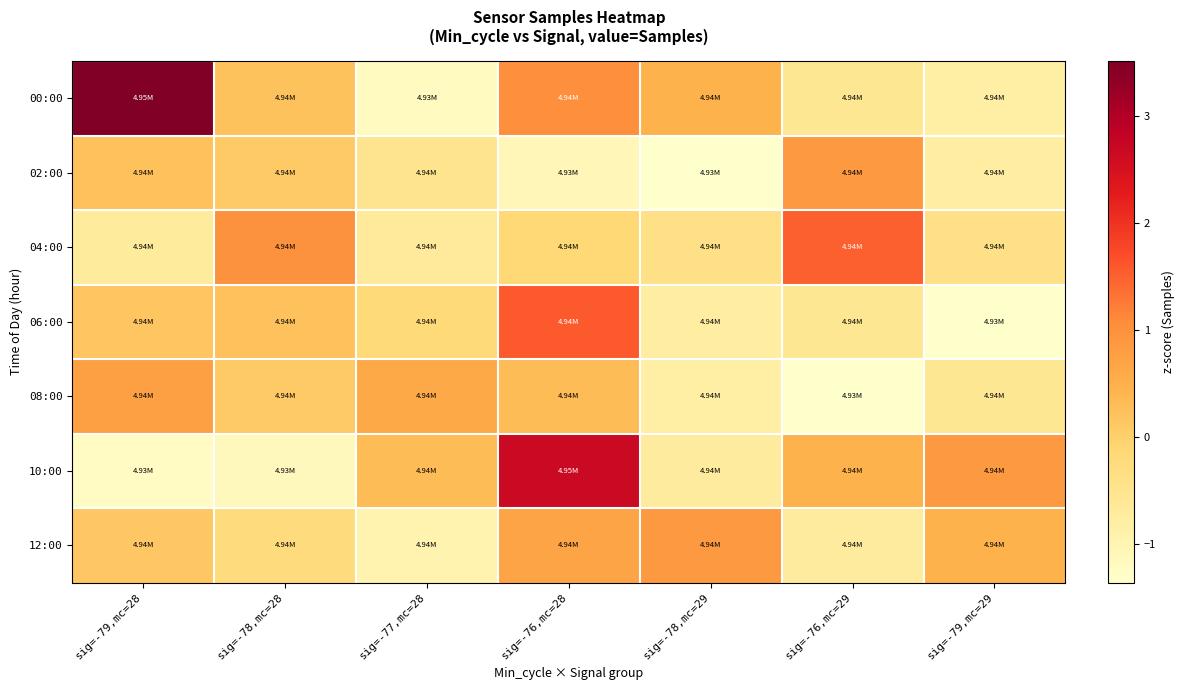

Reading right to left, what are all the values shown in this chart?

00:00: sig=-79,mc=29=-0.8	sig=-76,mc=29=-0.6	sig=-78,mc=29=0.5	sig=-76,mc=28=1.0	sig=-77,mc=28=-1.2	sig=-78,mc=28=0.2	sig=-79,mc=28=3.5
02:00: sig=-79,mc=29=-0.8	sig=-76,mc=29=0.9	sig=-78,mc=29=-1.4	sig=-76,mc=28=-1.1	sig=-77,mc=28=-0.5	sig=-78,mc=28=0.1	sig=-79,mc=28=0.2
04:00: sig=-79,mc=29=-0.4	sig=-76,mc=29=1.5	sig=-78,mc=29=-0.4	sig=-76,mc=28=-0.2	sig=-77,mc=28=-0.7	sig=-78,mc=28=1.0	sig=-79,mc=28=-0.7
06:00: sig=-79,mc=29=-1.4	sig=-76,mc=29=-0.6	sig=-78,mc=29=-0.8	sig=-76,mc=28=1.6	sig=-77,mc=28=-0.2	sig=-78,mc=28=0.2	sig=-79,mc=28=0.2
08:00: sig=-79,mc=29=-0.6	sig=-76,mc=29=-1.4	sig=-78,mc=29=-0.8	sig=-76,mc=28=0.3	sig=-77,mc=28=0.6	sig=-78,mc=28=0.1	sig=-79,mc=28=0.8
10:00: sig=-79,mc=29=0.9	sig=-76,mc=29=0.5	sig=-78,mc=29=-0.7	sig=-76,mc=28=2.7	sig=-77,mc=28=0.3	sig=-78,mc=28=-1.1	sig=-79,mc=28=-1.2
12:00: sig=-79,mc=29=0.5	sig=-76,mc=29=-0.7	sig=-78,mc=29=0.9	sig=-76,mc=28=0.7	sig=-77,mc=28=-0.9	sig=-78,mc=28=-0.2	sig=-79,mc=28=0.1